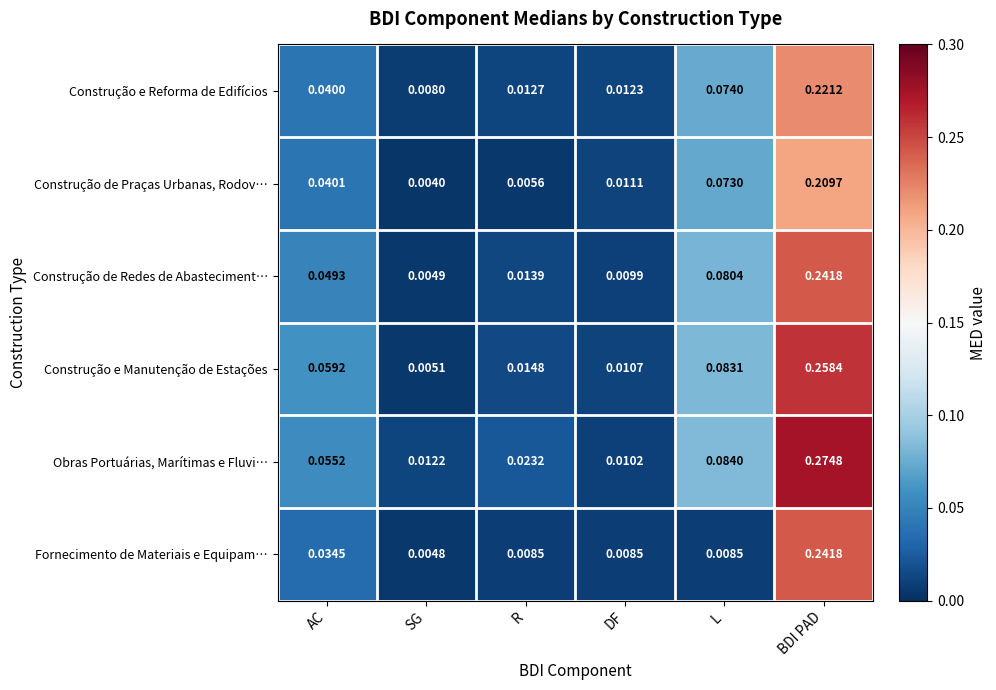

At which label is Fornecimento de Materiais e Equipam… closest to 0?

SG